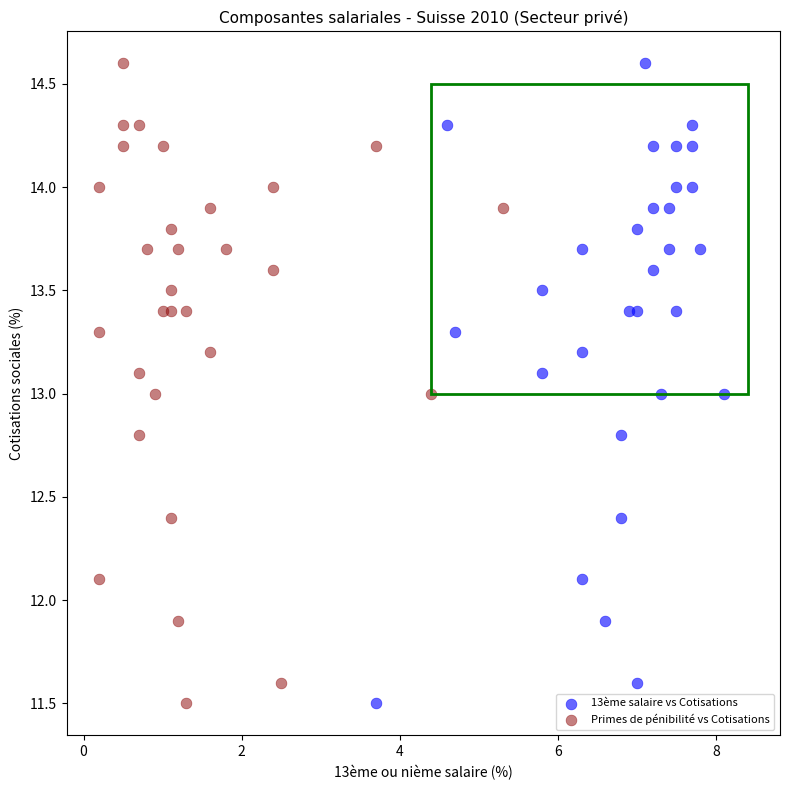

What are all the series names shown in the legend?

13ème salaire vs Cotisations, Primes de pénibilité vs Cotisations